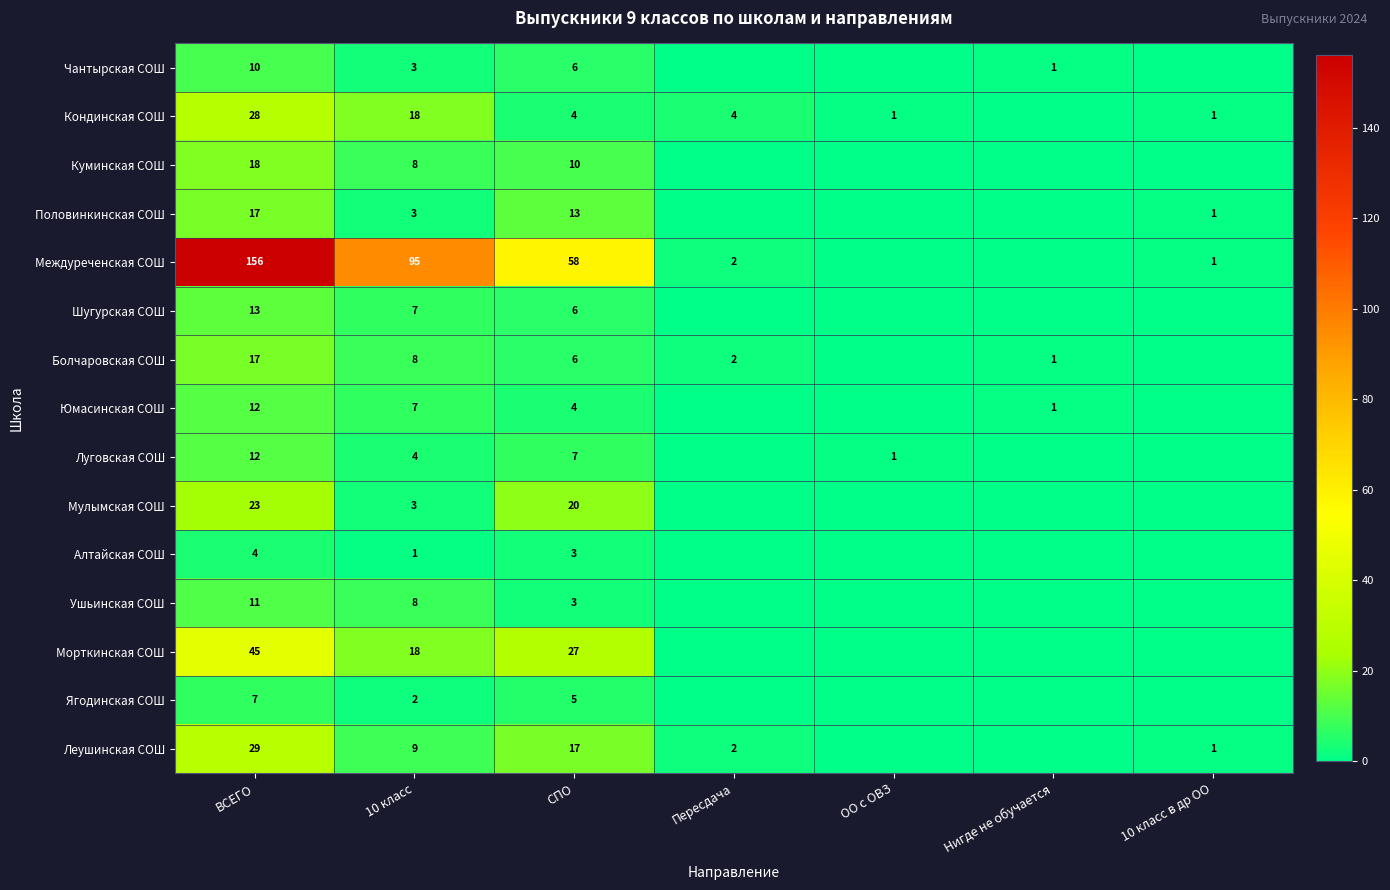

The Кондинская СОШ series shows 18 at 10 класс. True or false?

True